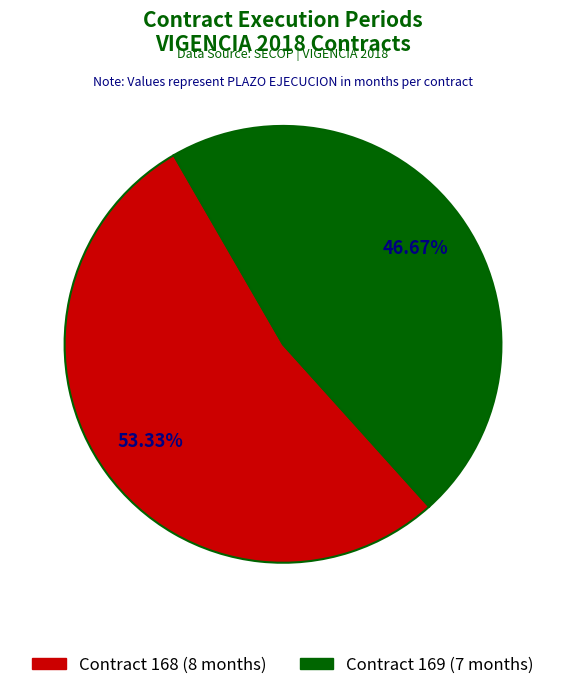

How much of the chart is everything except 169?

53.3%